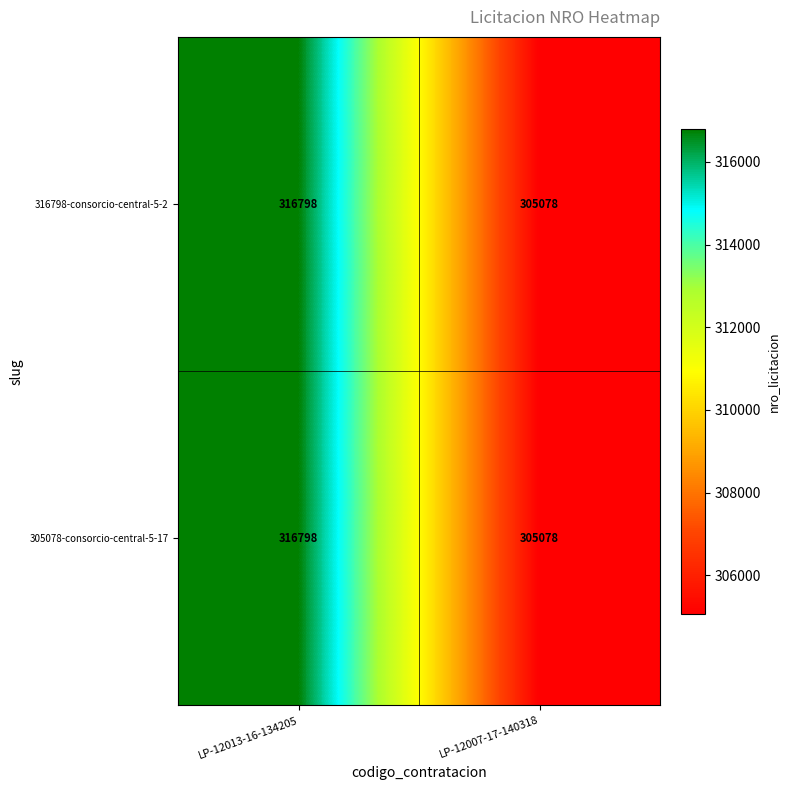

What is the difference between the maximum and minimum values in the 316798-consorcio-central-5-2 series?

11720